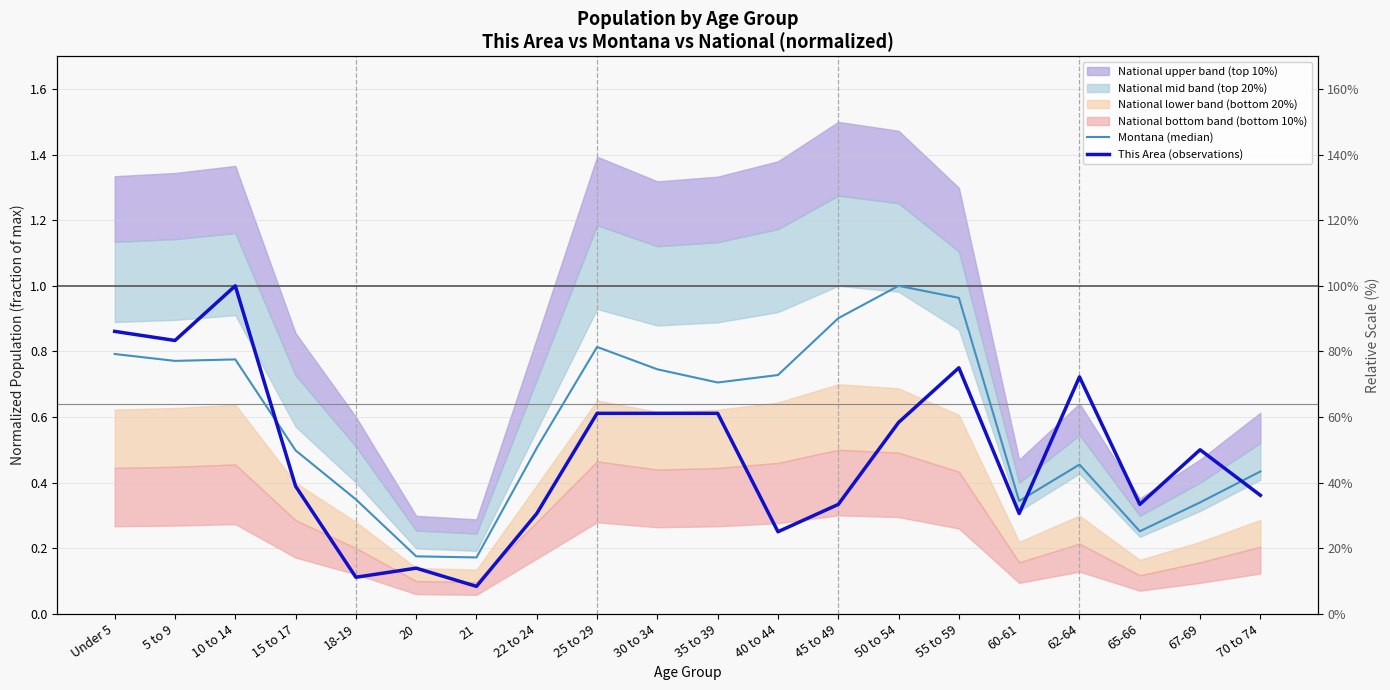

True or false: Montana (median) has more than 0 interior local peaks.

True